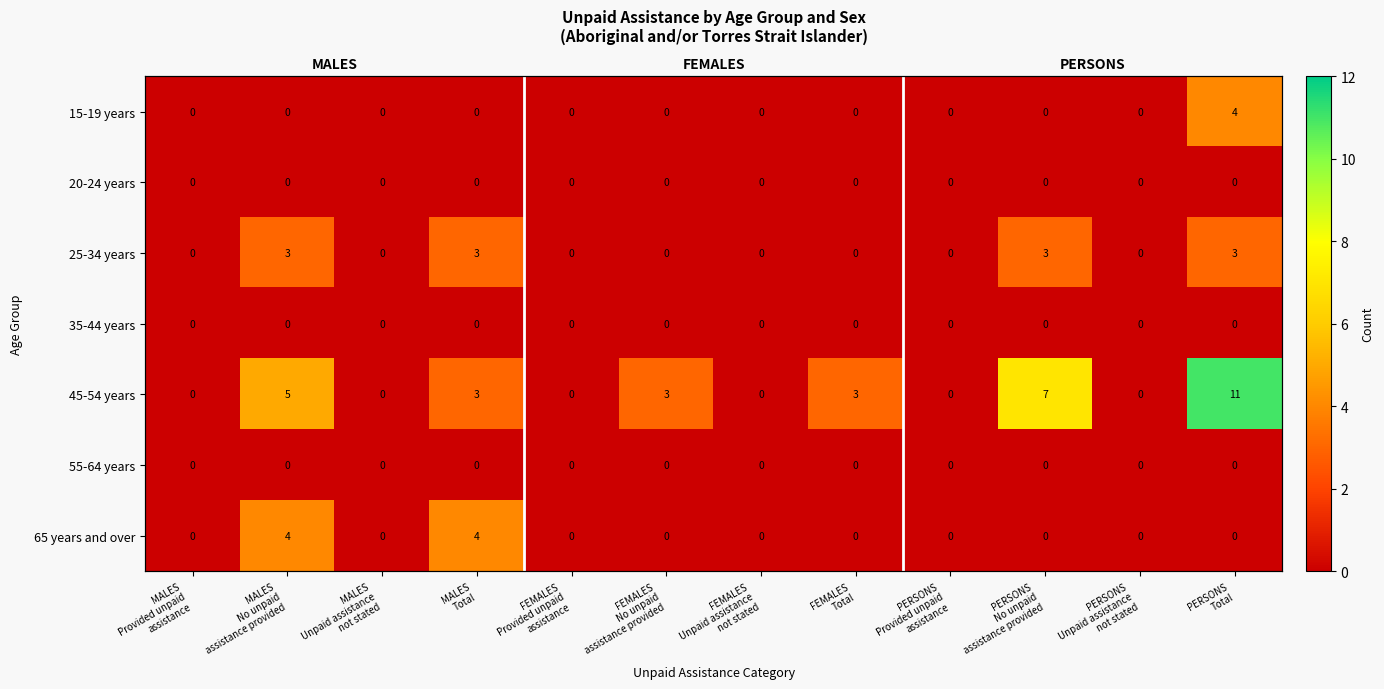

What is the maximum value shown in the chart?

11